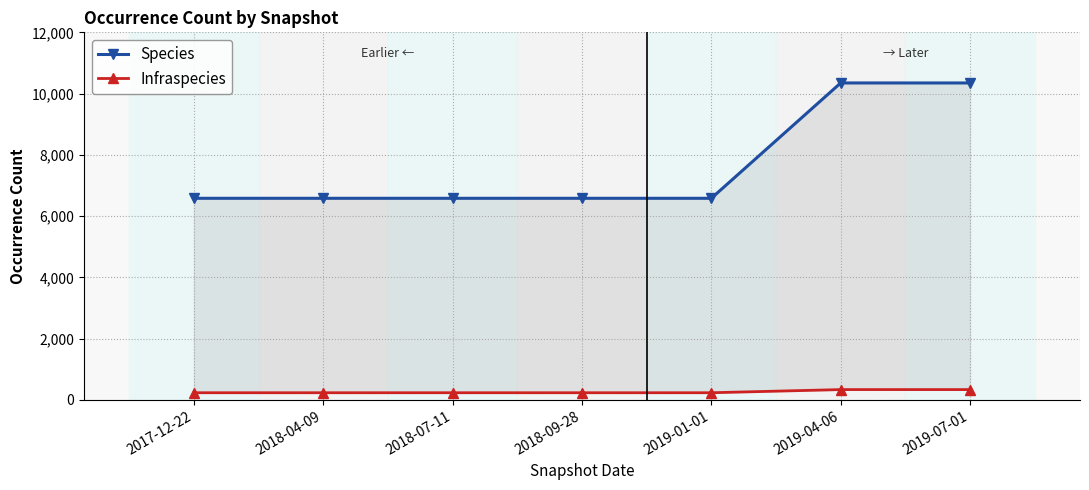

What is the sum of all Species values?

53599